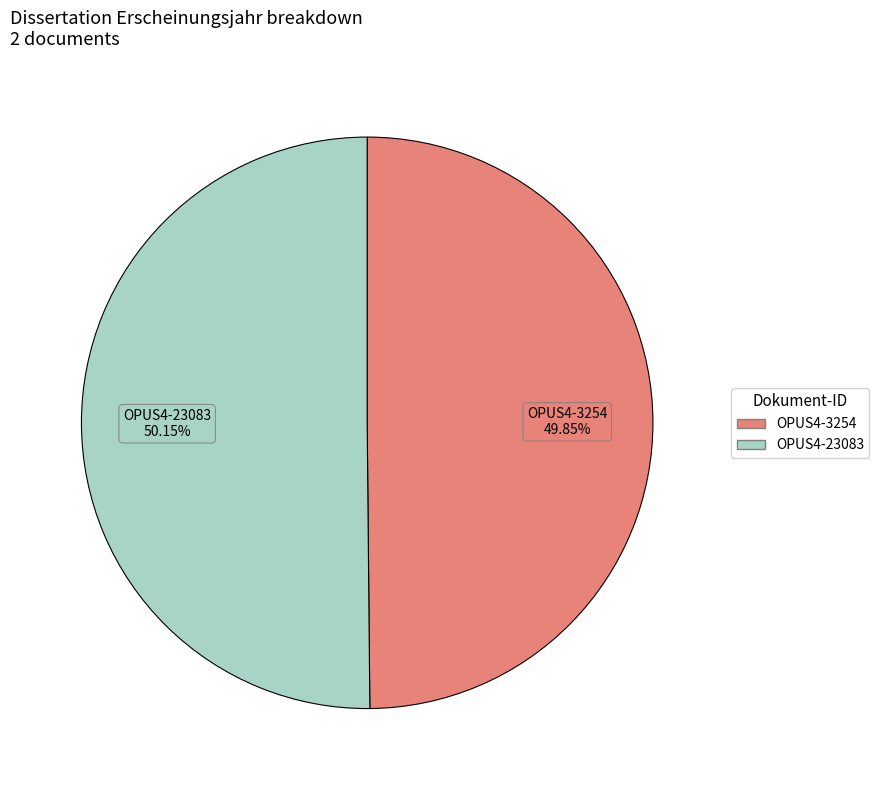

Is there a majority slice in this chart?

Yes